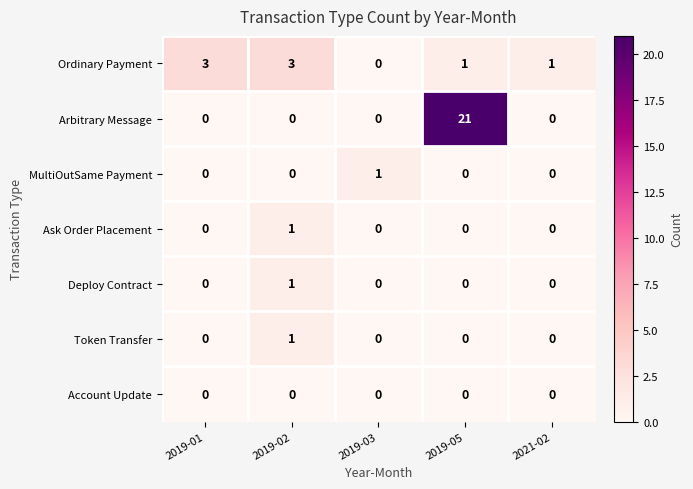

Which series changed the most between 2019-01 and 2019-05?

Arbitrary Message